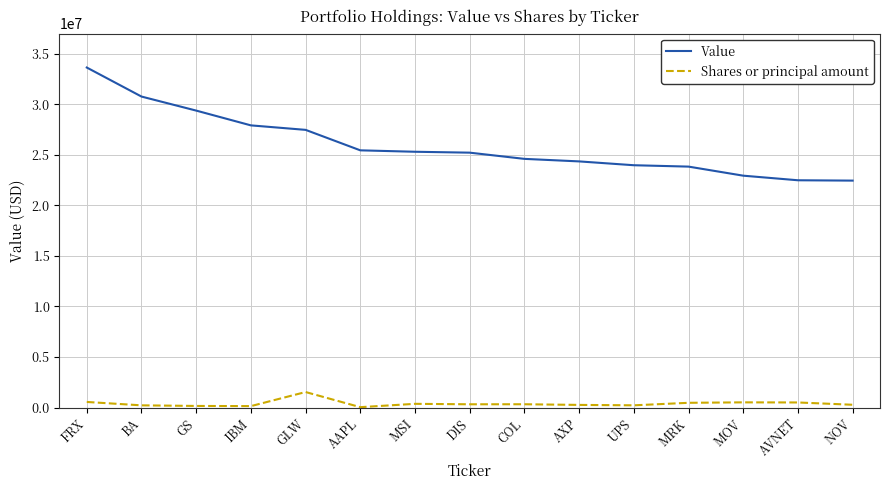

At which category is the sum across all series the highest?

FRX